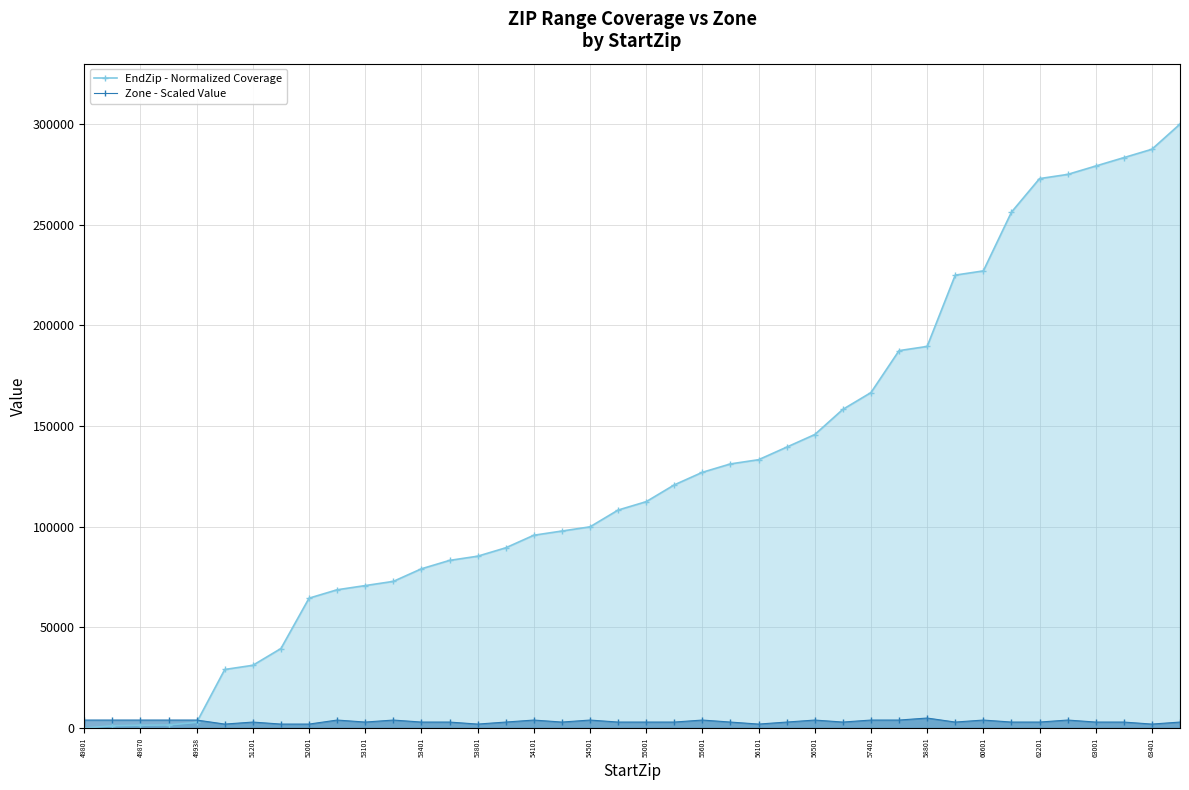

Which series has the largest range (max minus min)?

EndZip - Normalized Coverage